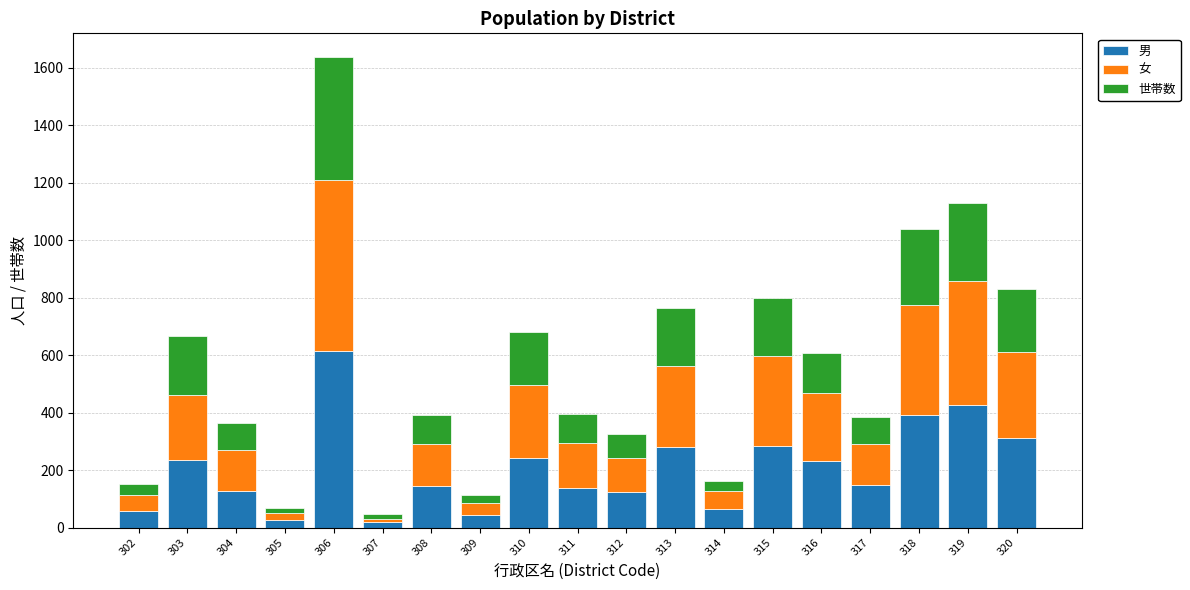

What are all the series names shown in the legend?

男, 女, 世帯数